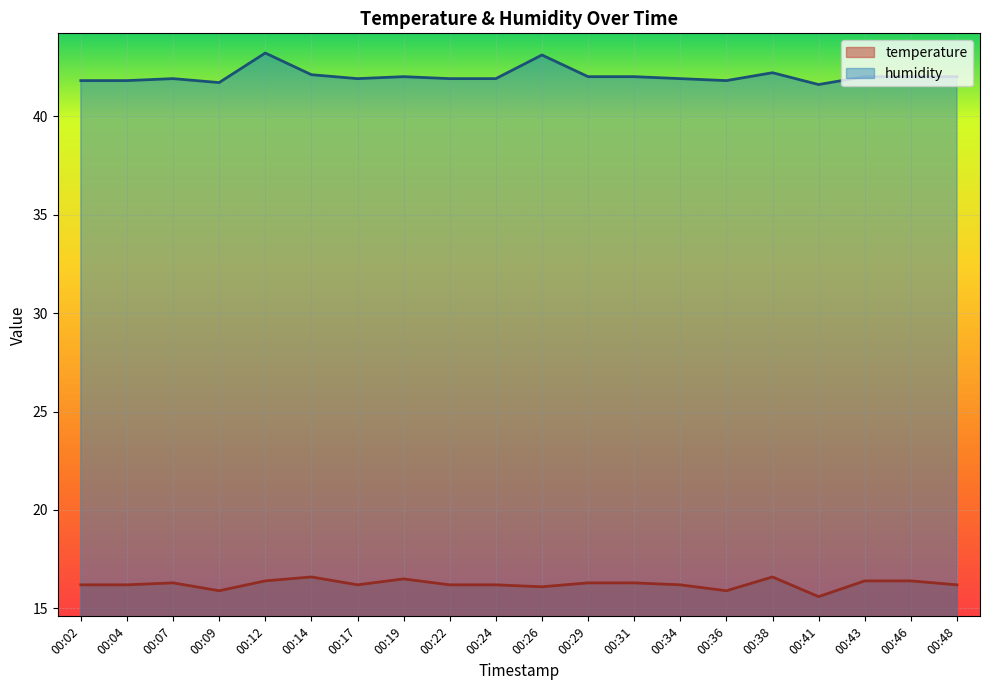

True or false: temperature has more than 1 interior local peaks.

True